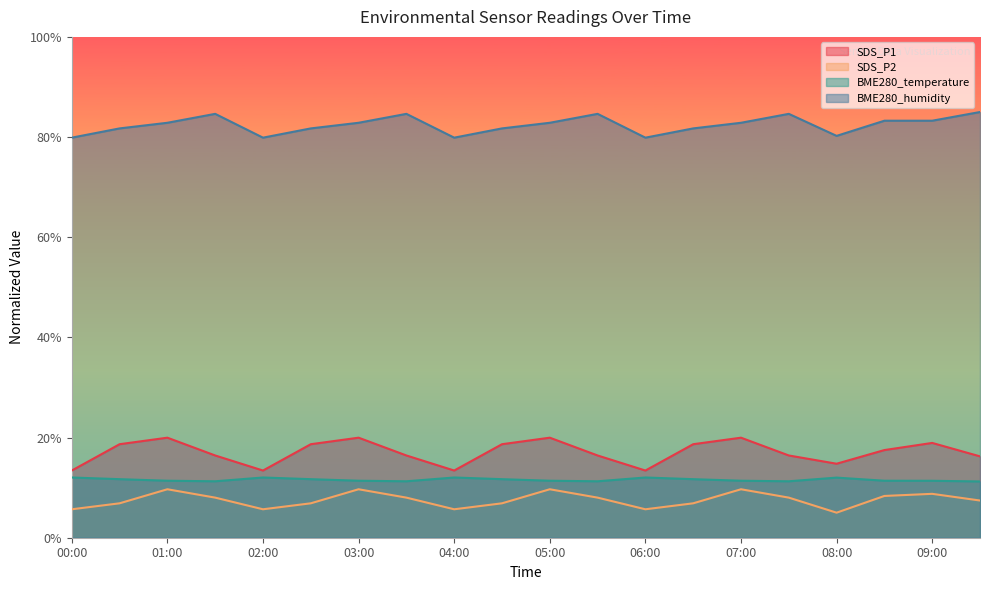

What position from the left is 03:30?

8